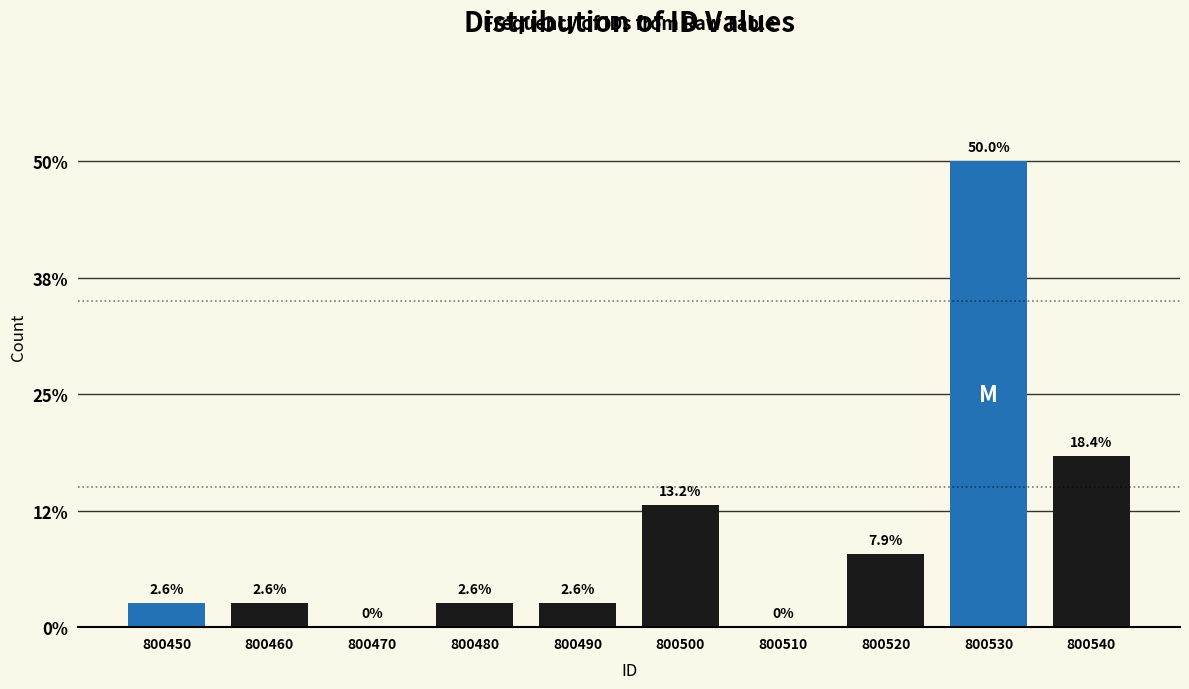

Reading left to right, extract all data points from this chart.

800450=2.6	800460=2.6	800470=0.0	800480=2.6	800490=2.6	800500=13.2	800510=0.0	800520=7.9	800530=50.0	800540=18.4